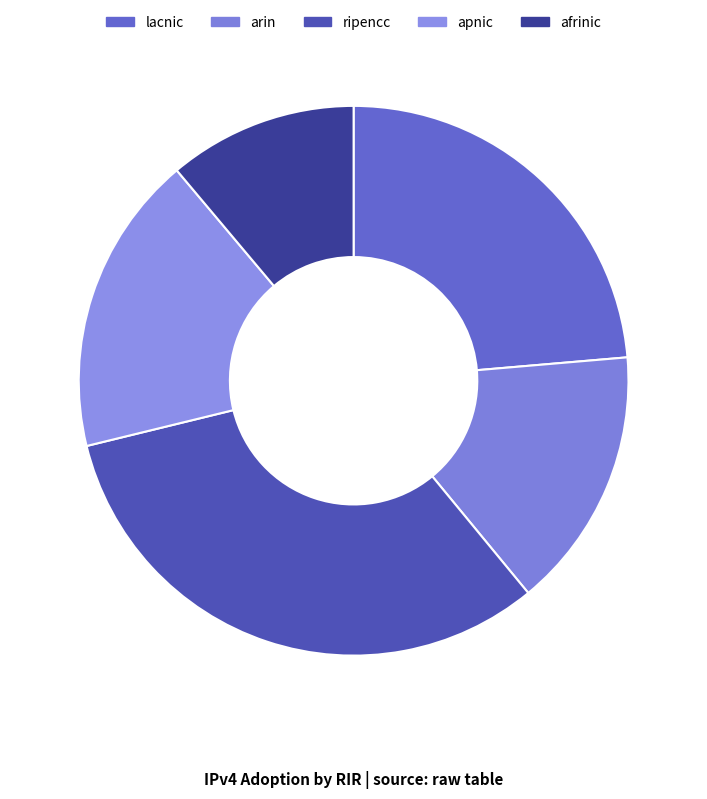

Which slice is the smallest?

afrinic